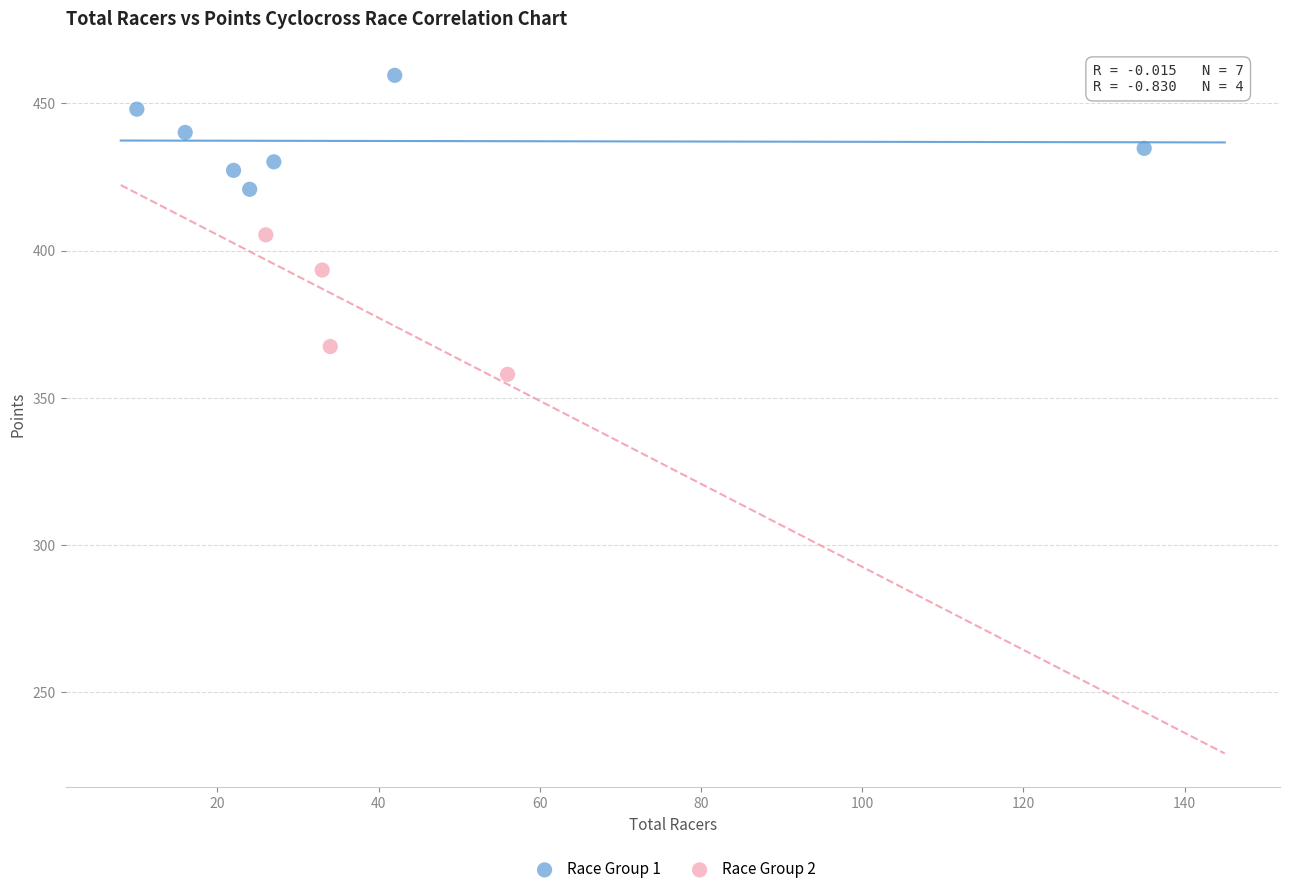

What are all the series names shown in the legend?

Race Group 1, Race Group 2